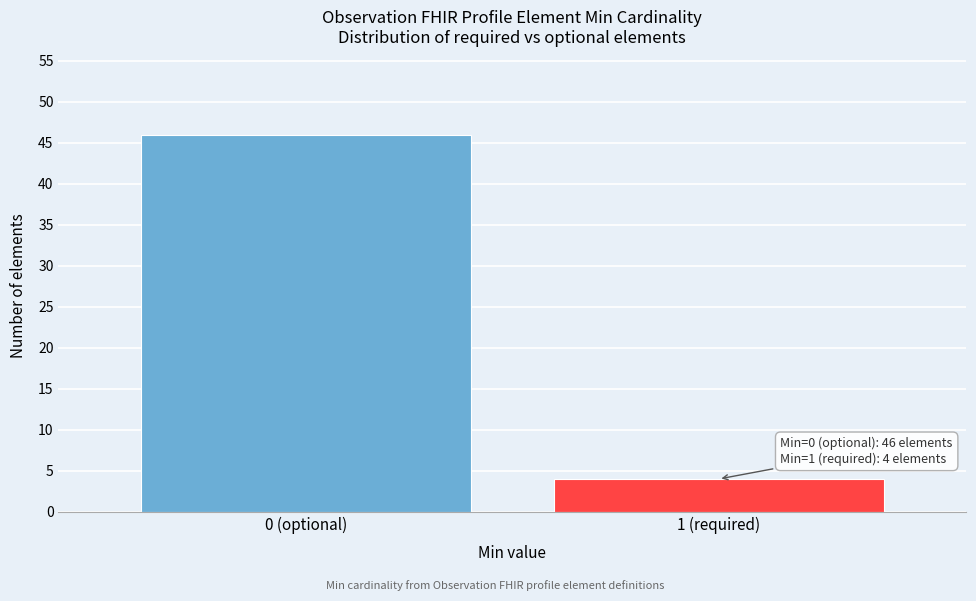

Reading left to right, list all the values displayed in this chart.

46	4